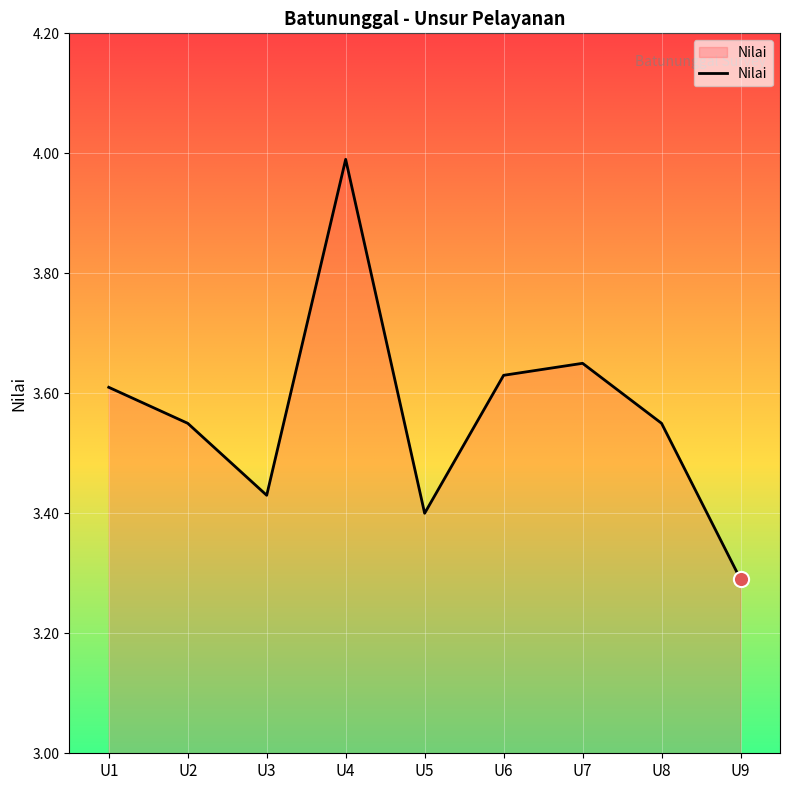

Between U9 and U3, which is larger?

U3